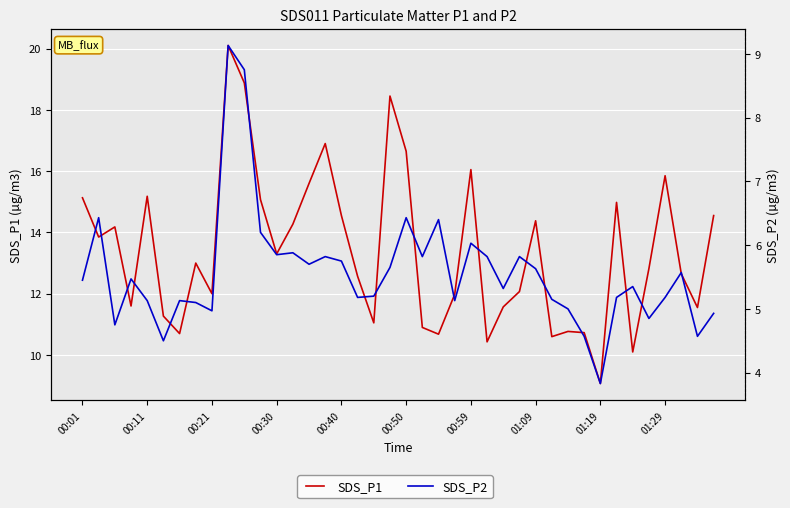

What is the sum of all SDS_P2 values?

222.6